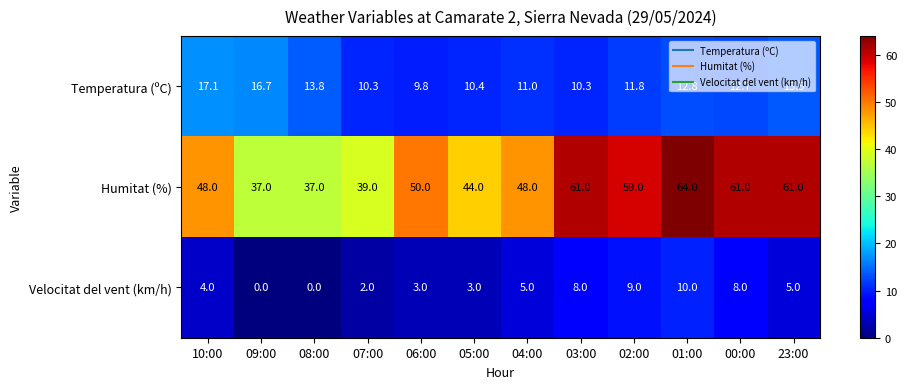

The value of Temperatura (ºC) at 04:00 is 14.9. True or false?

False